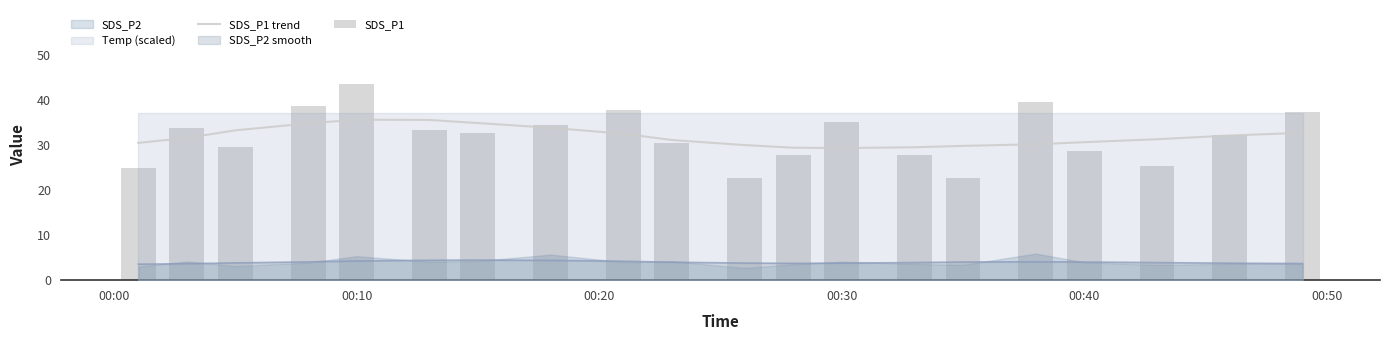

How many data points in SDS_P1 trend are less than 31?

8